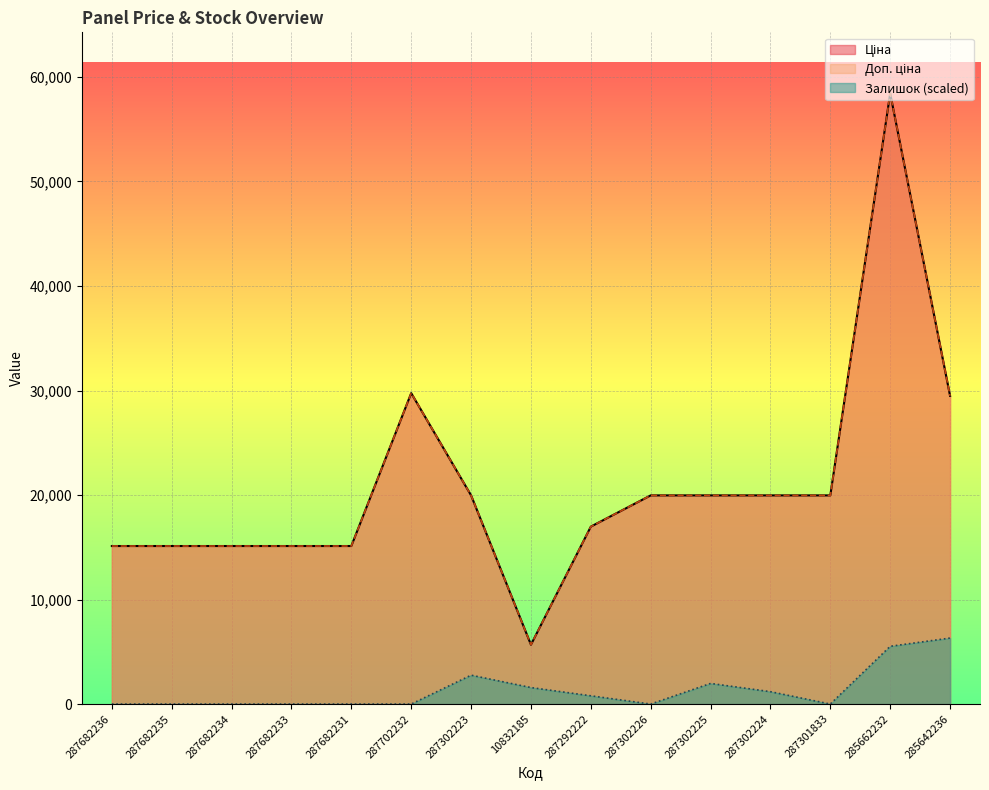

Does the chart display data point markers on the line(s)?

No